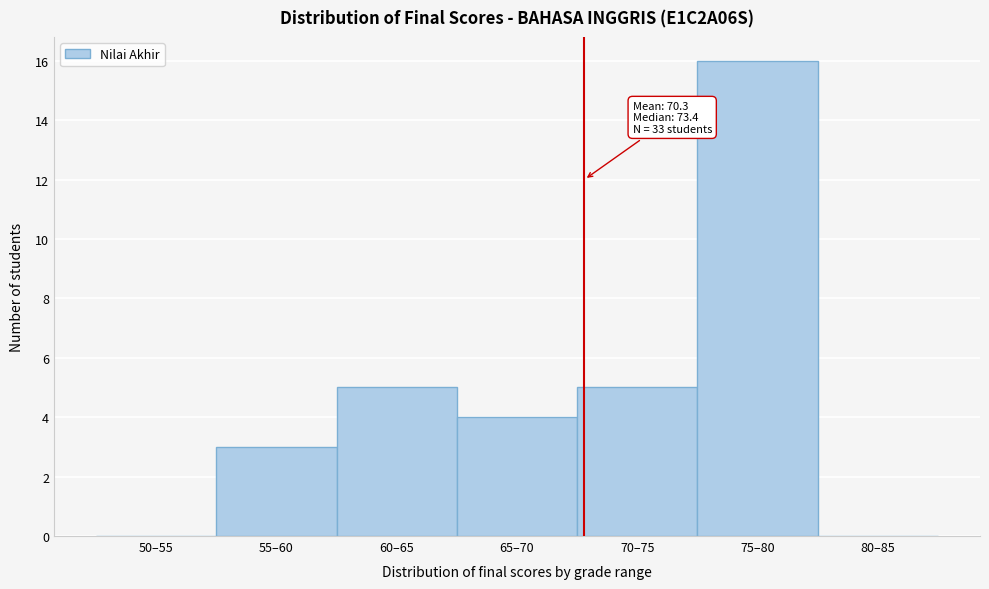

Reading left to right, what are all the values shown in this chart?

50–55=0	55–60=3	60–65=5	65–70=4	70–75=5	75–80=16	80–85=0